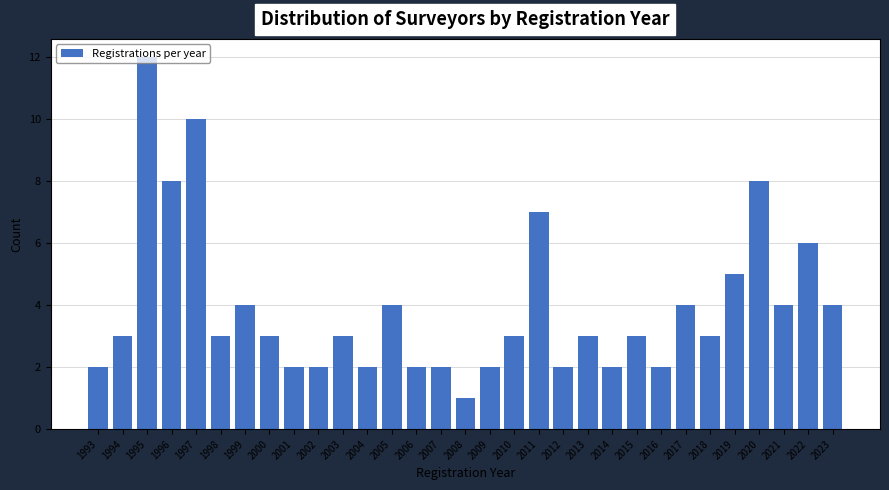

What is the greatest value displayed?

12